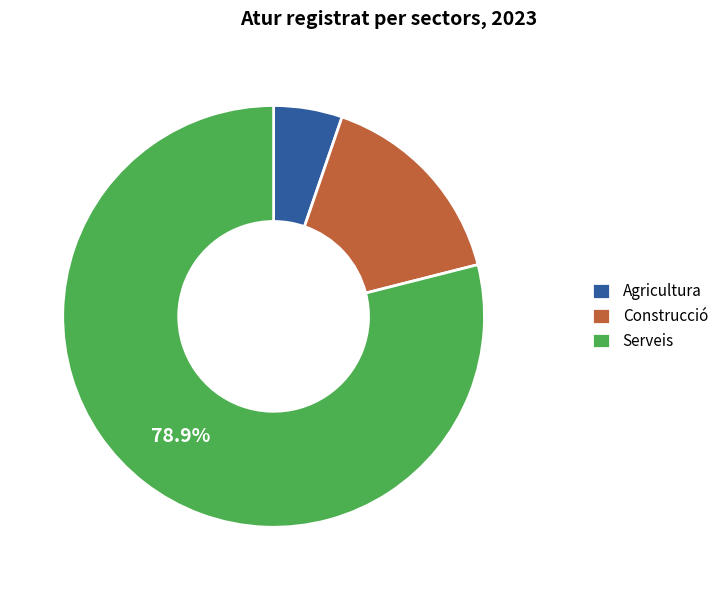

What is the smallest slice in the pie chart?

Agricultura